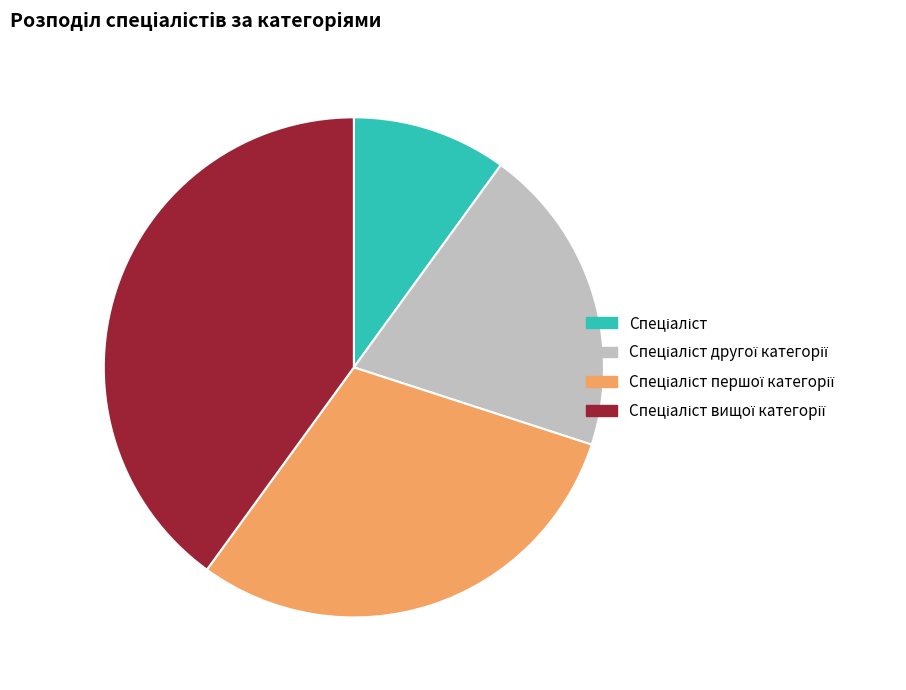

Is there any slice that represents more than half of the pie?

No